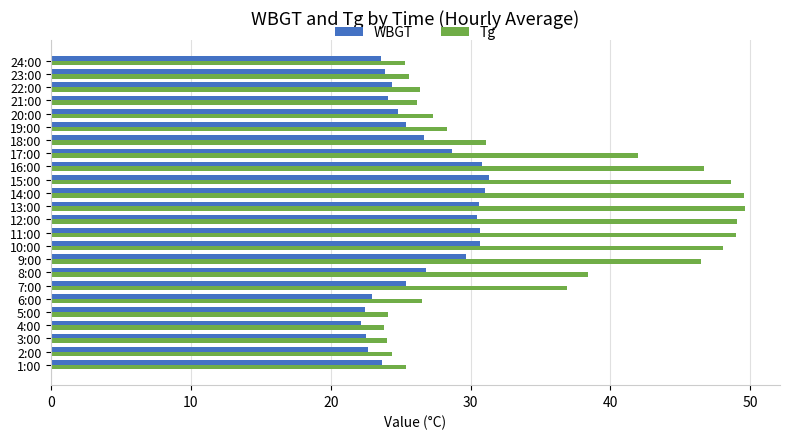

Is it true that Tg equals 11.0 at 23:00?

False